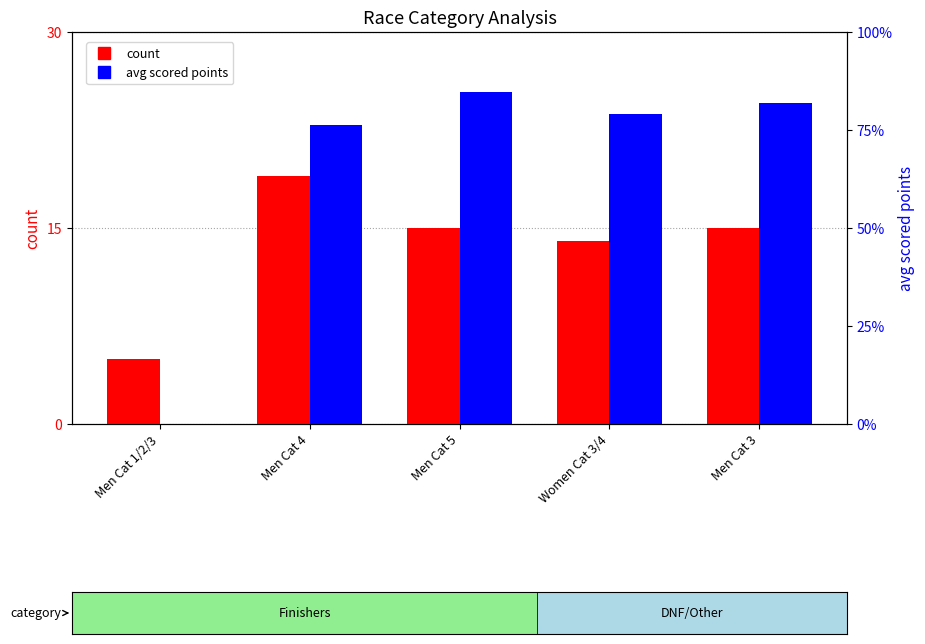

At which category is the sum across all series the highest?

Men Cat 5